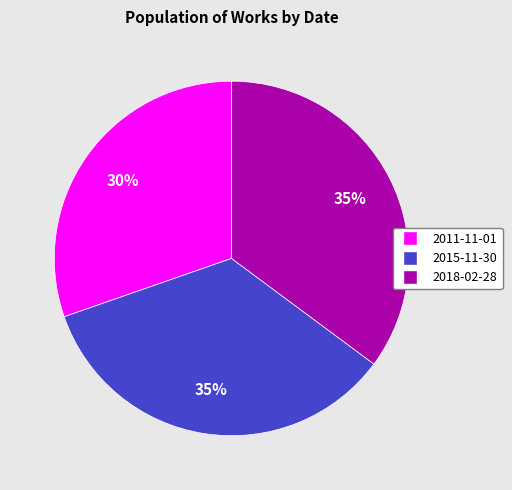

To the nearest percent, what is the average slice percentage?

33%